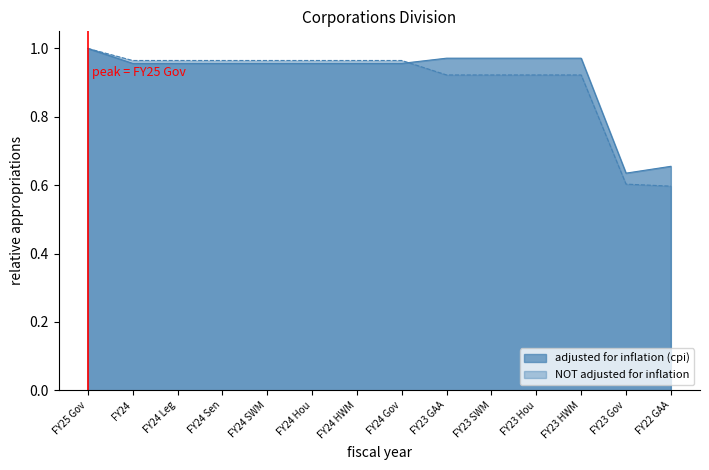

Between FY24 Leg and FY23 Gov, which is larger?

FY24 Leg